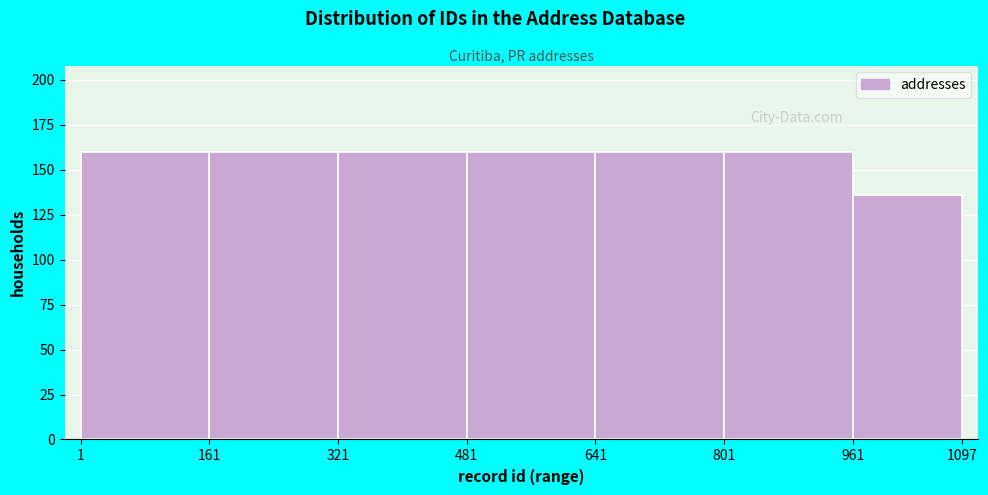

How tall is the bar that spans 801 to 961 on the x-axis? The values are not printed on the chart, so give them approximately, as read against the axis.

160